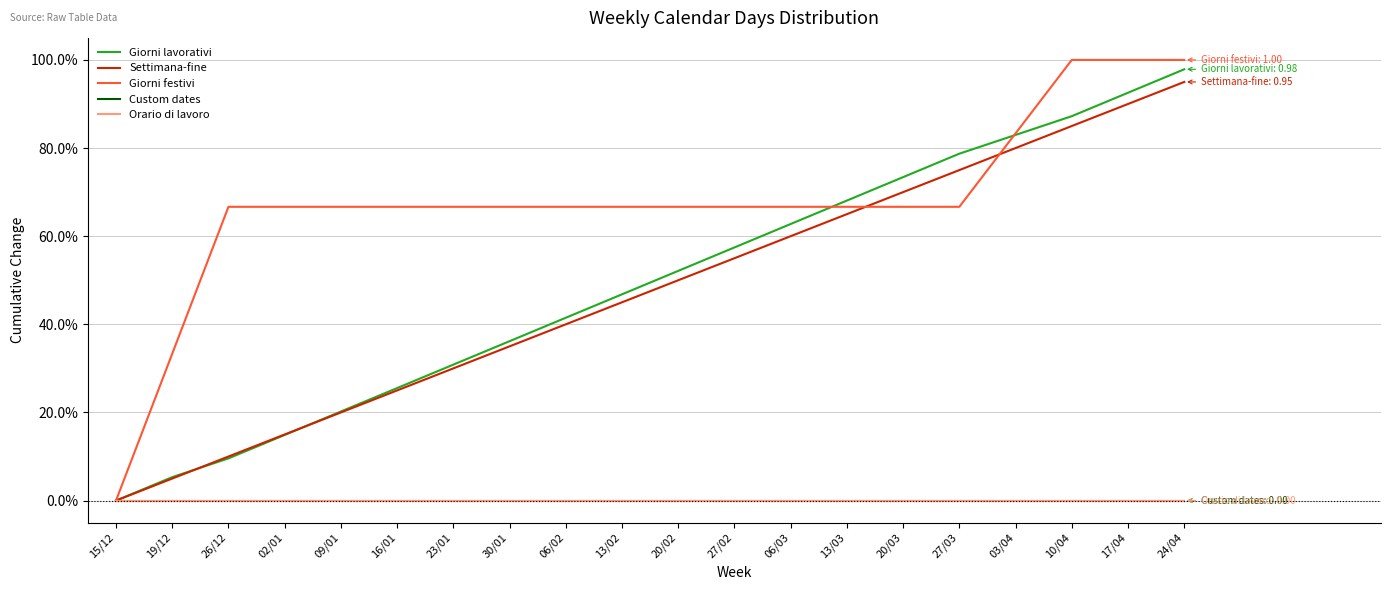

Rank the series at 13/02 from lowest to highest value.

Custom dates, Orario di lavoro, Settimana-fine, Giorni lavorativi, Giorni festivi